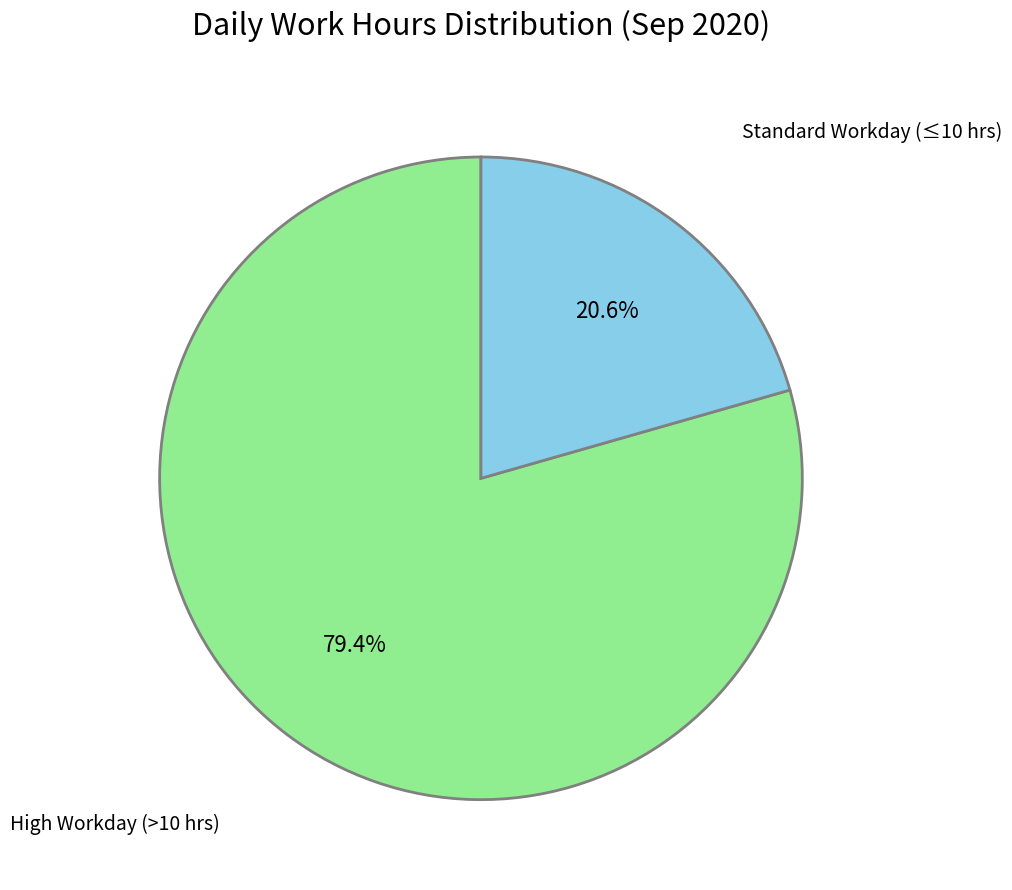

Does any single category account for the majority?

Yes